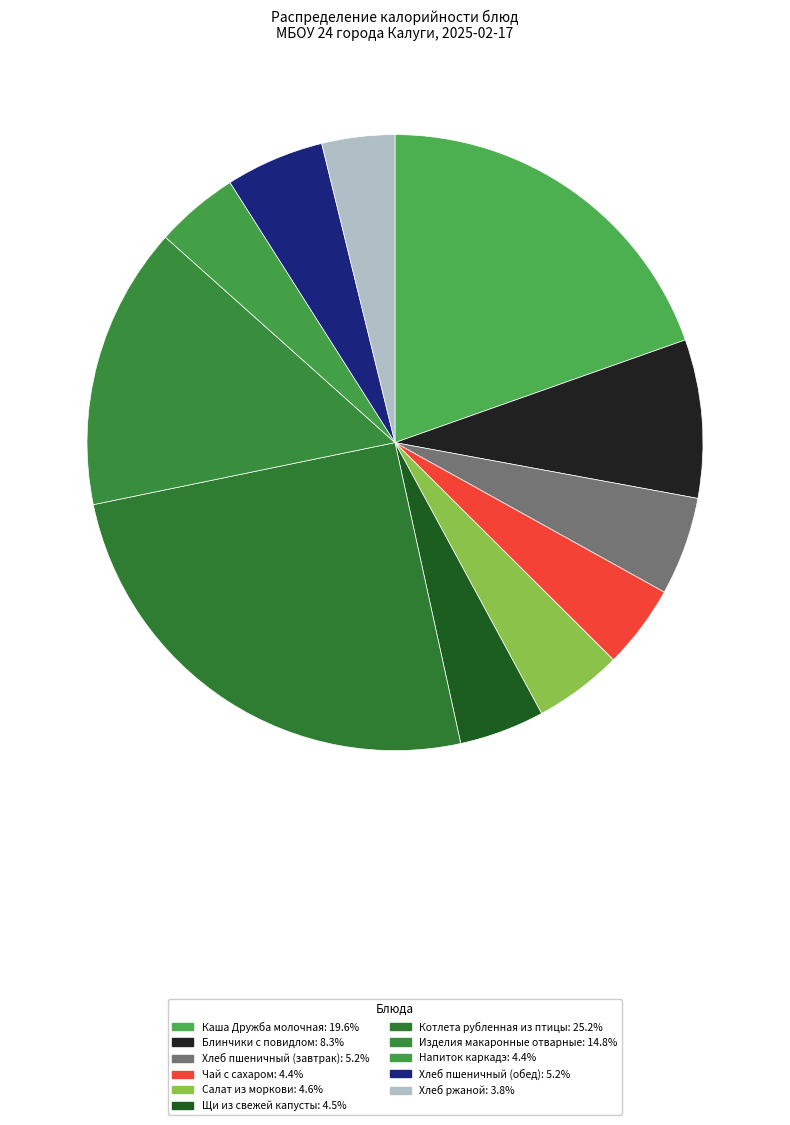

To the nearest percent, what percentage of the pie is Чай с сахаром?

4%